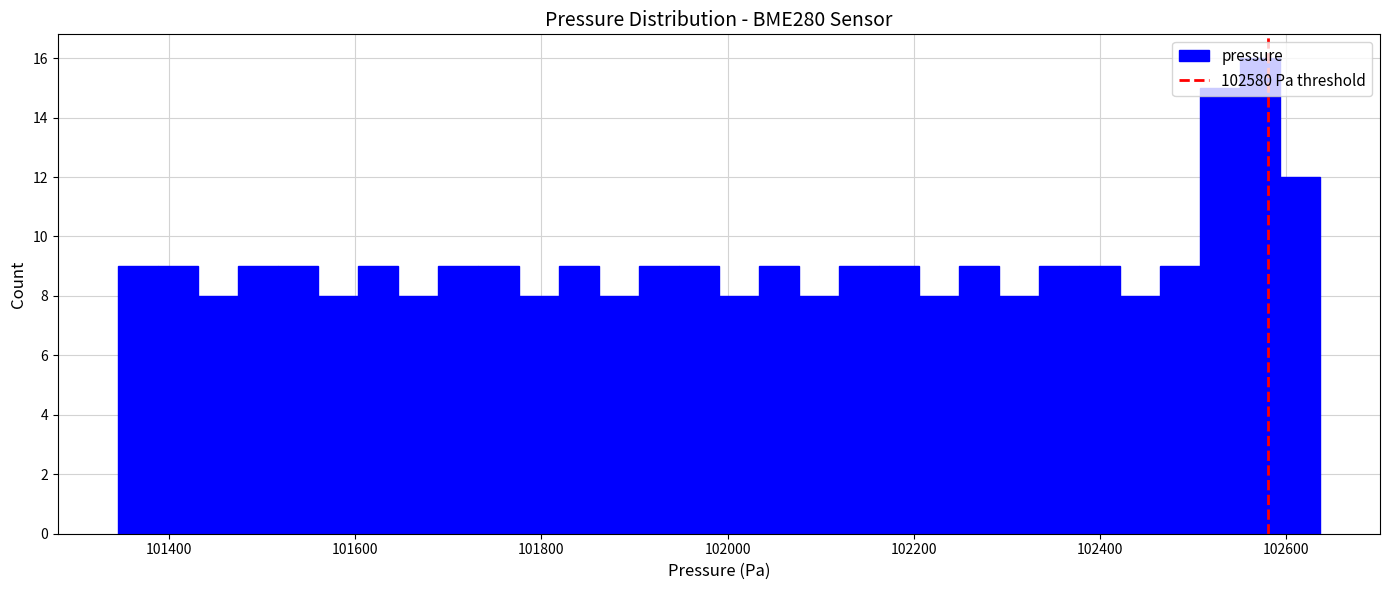

Read against the x-axis, roughly where is the centre of the tallest bar?

102580